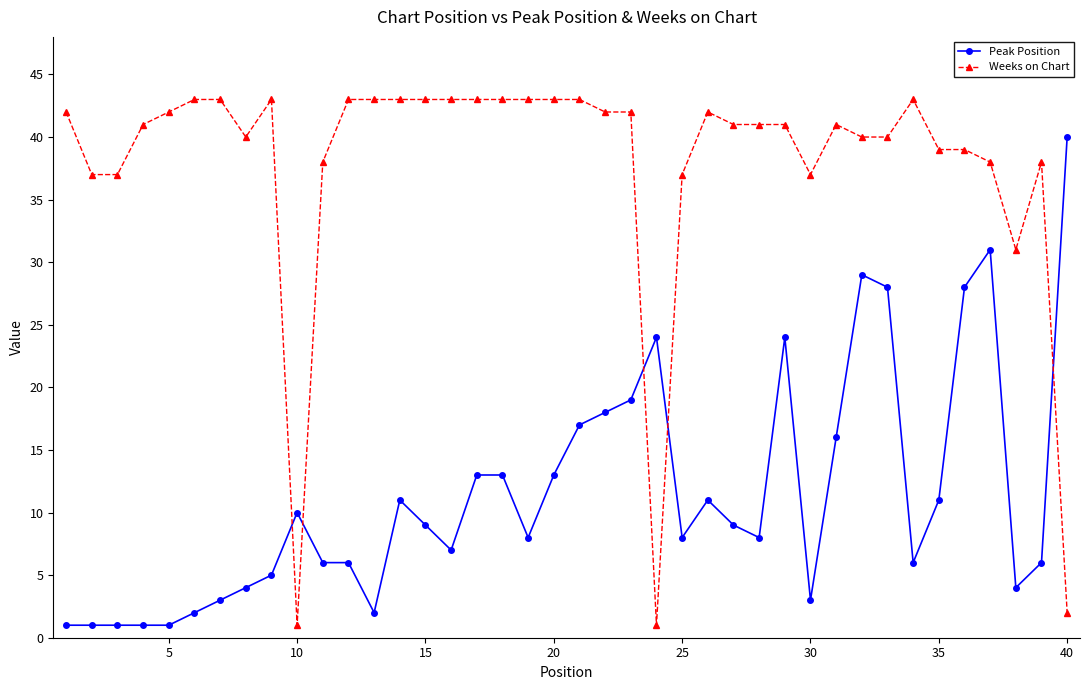

At how many categories does at least one series exceed 36?

37